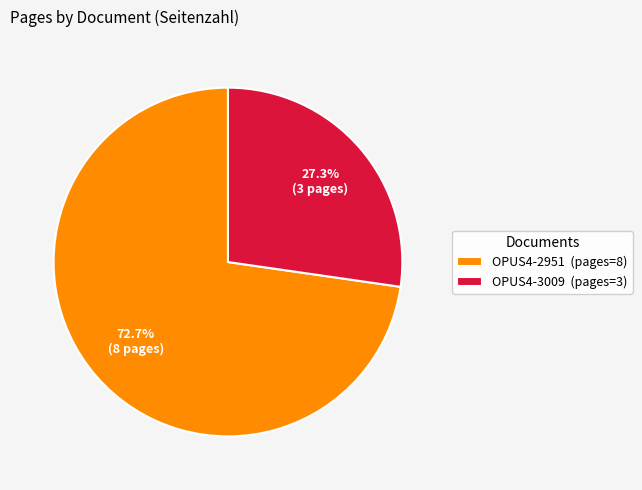

Which category has the smallest portion of the pie?

OPUS4-3009